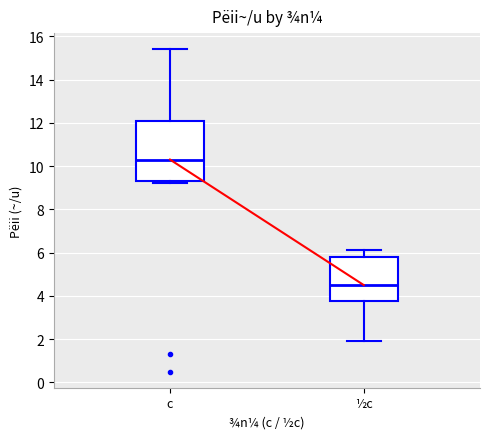

Where is the lower edge of the box for c on the y-axis? The values are not printed on the chart, so give them approximately, as read against the axis.

9.4